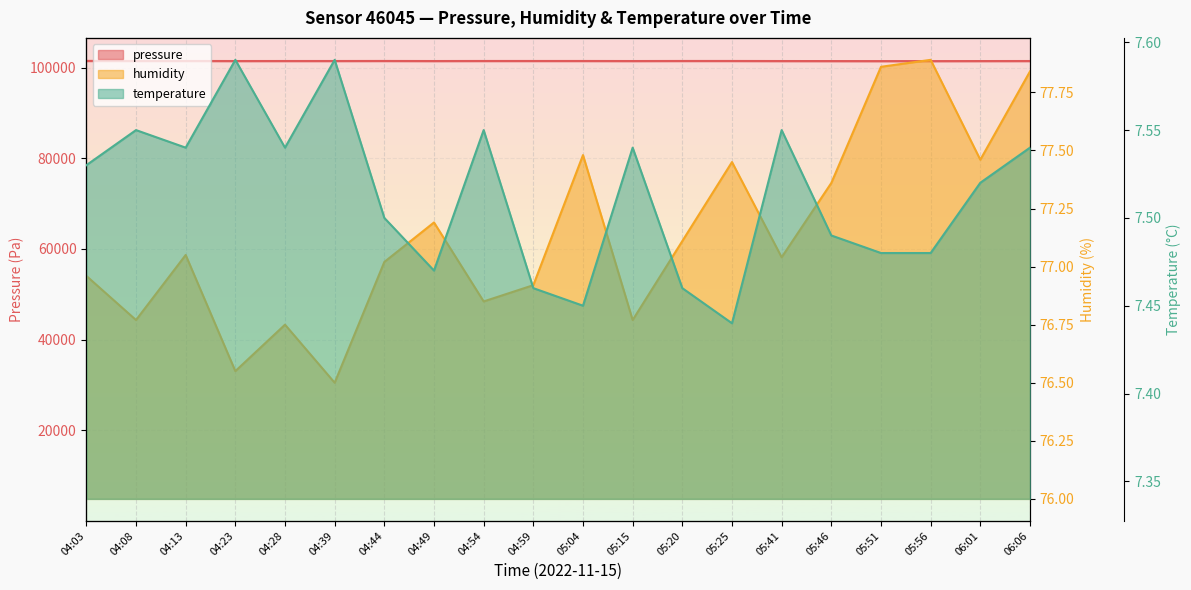

Count the number of data series in this chart.

3